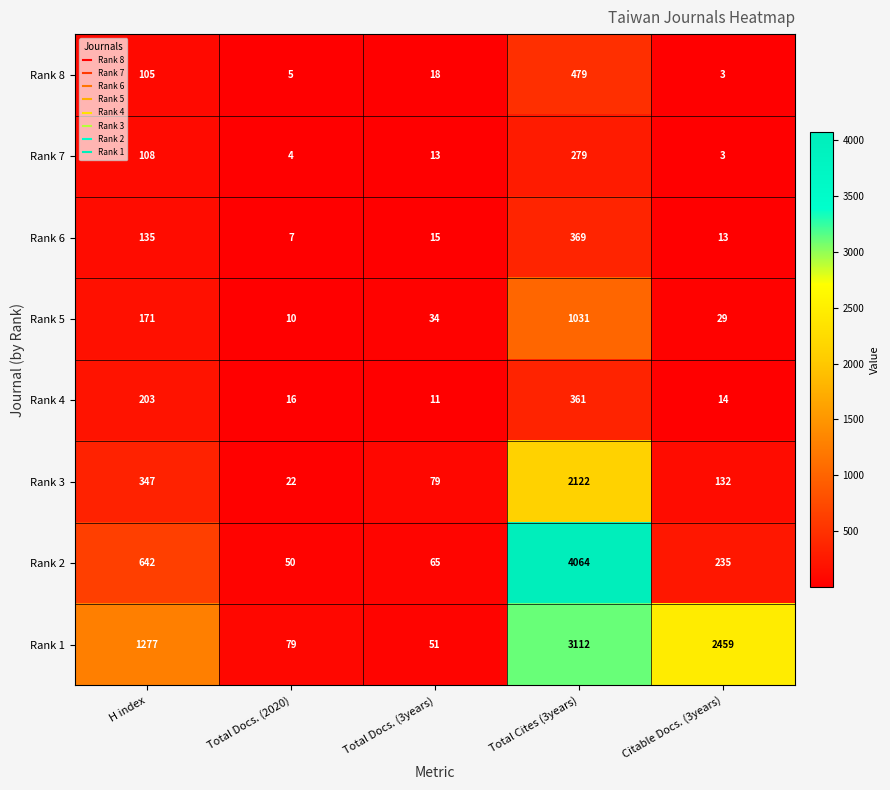

Which category has the highest value across all series?

Total Cites (3years)